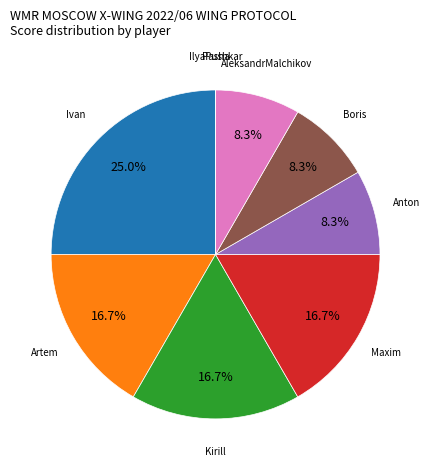

To the nearest percent, what is the difference between the largest and smallest slice percentages?

25%